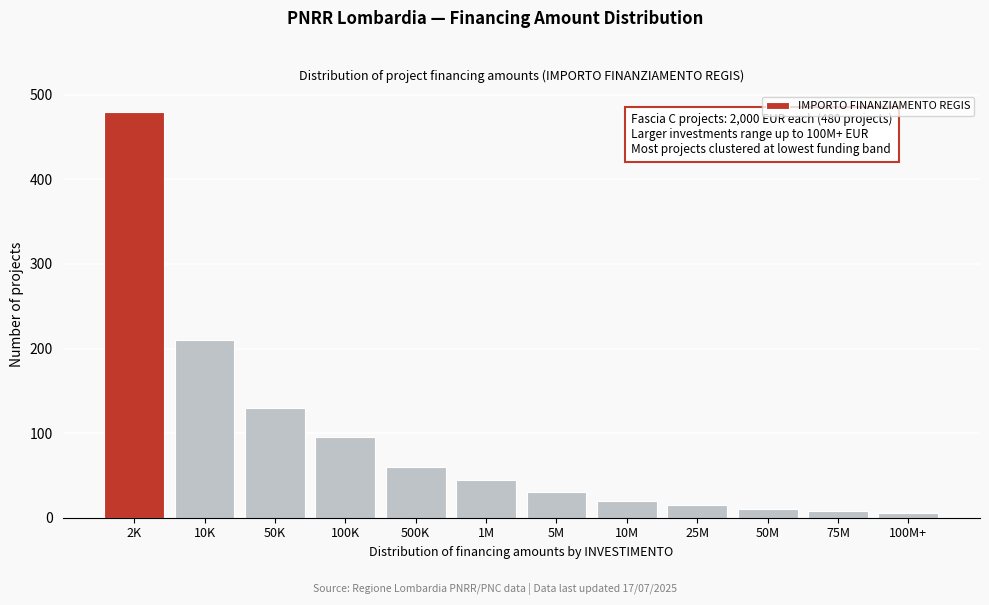

Where is the data nearest to the value 243?

10K